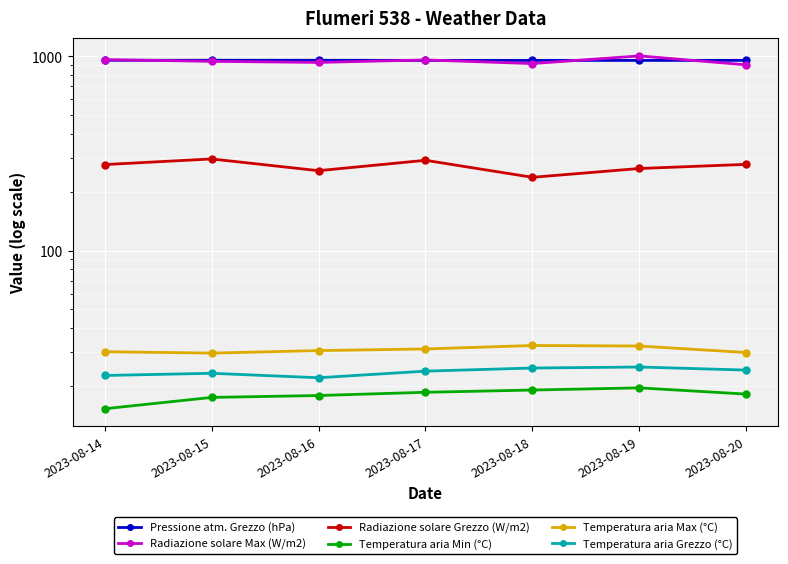

At which category does Temperatura aria Max (°C) reach its first local valley?

2023-08-15